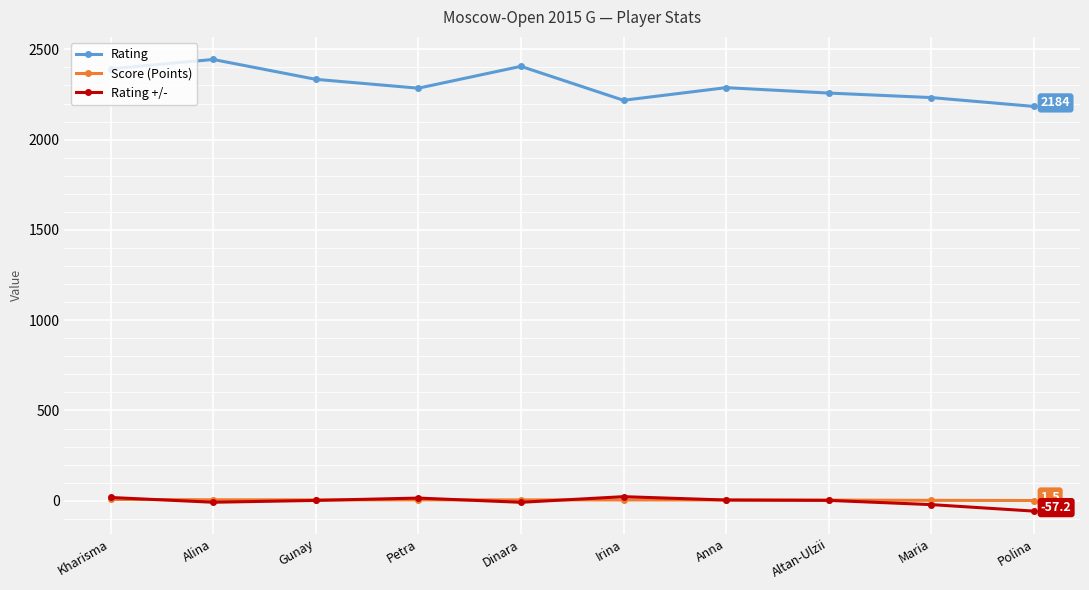

What position from the left is Altan-Ulzii?

8